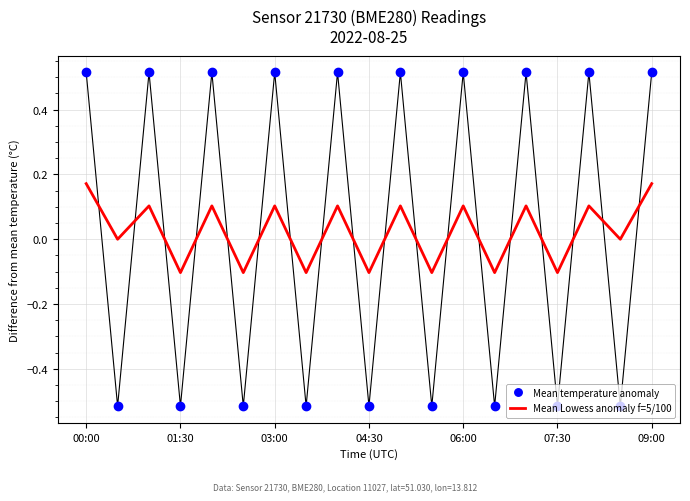

What is the difference between the maximum and minimum values in the Mean Lowess anomaly f=5/100 series?

0.3